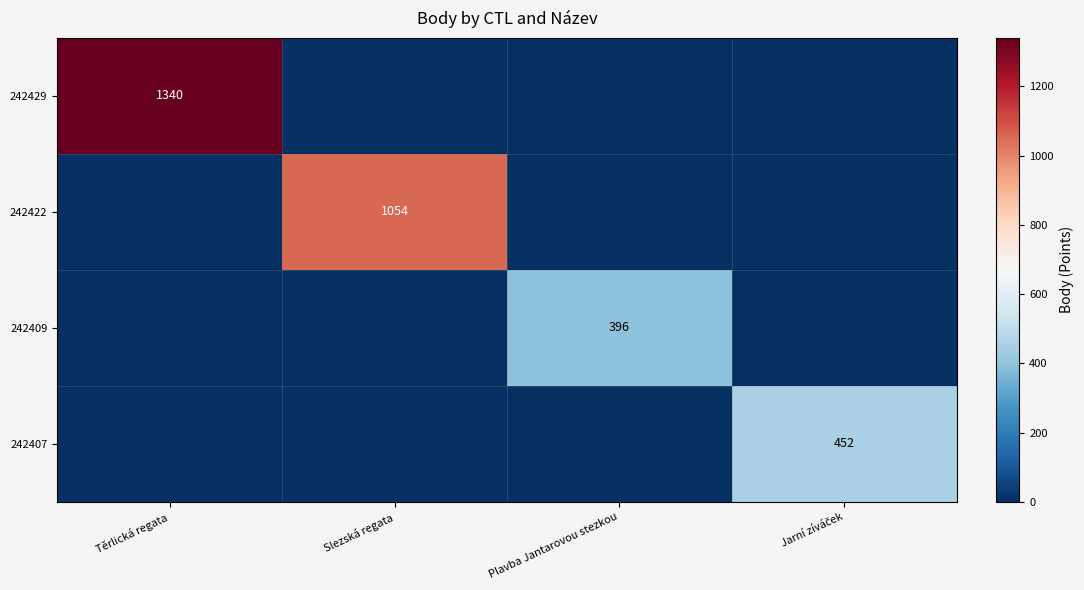

The value of 242409 at Plavba Jantarovou stezkou is 645. True or false?

False